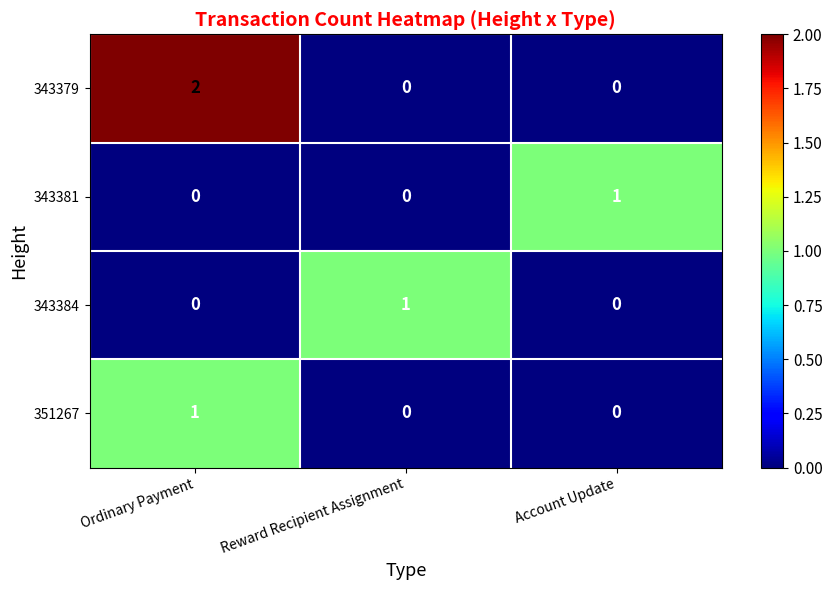

How many data points in 343381 are above 0?

1